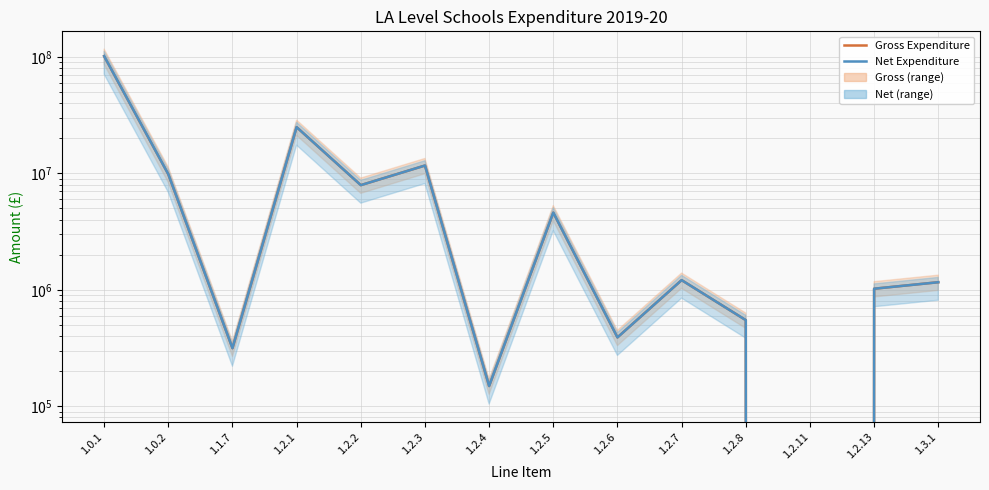

Is it true that Net Expenditure equals 16083956 at 1.2.3?

False